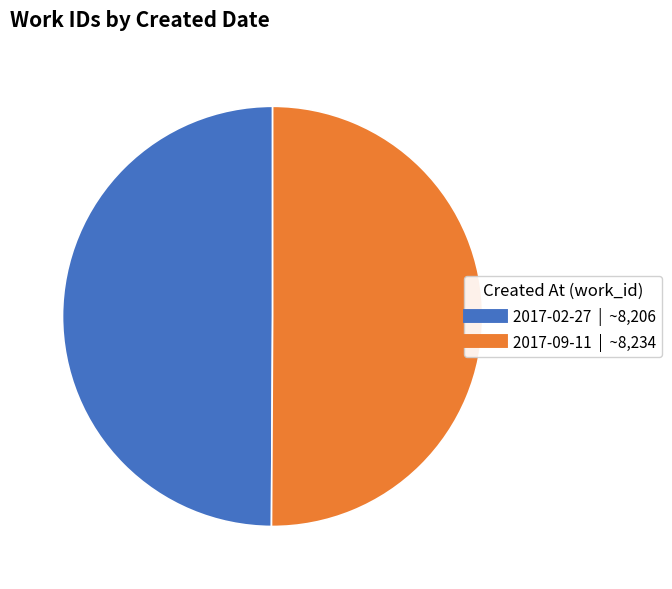

Do 2017-02-27 and 2017-09-11 together represent more than half of the pie?

Yes